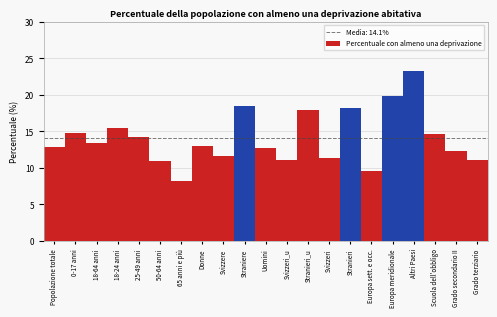

The chart shows a value of 3.7 at 18-24 anni. True or false?

False